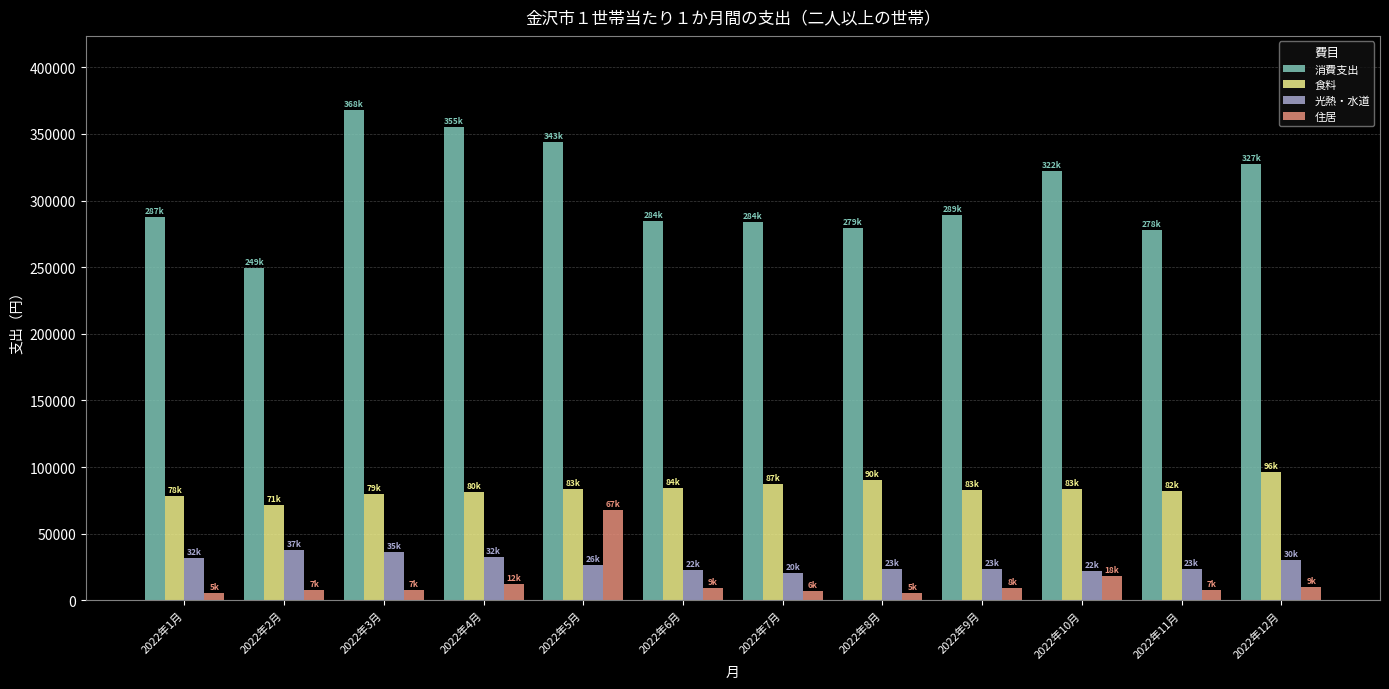

At which category does the chart reach its peak across all series?

2022年3月